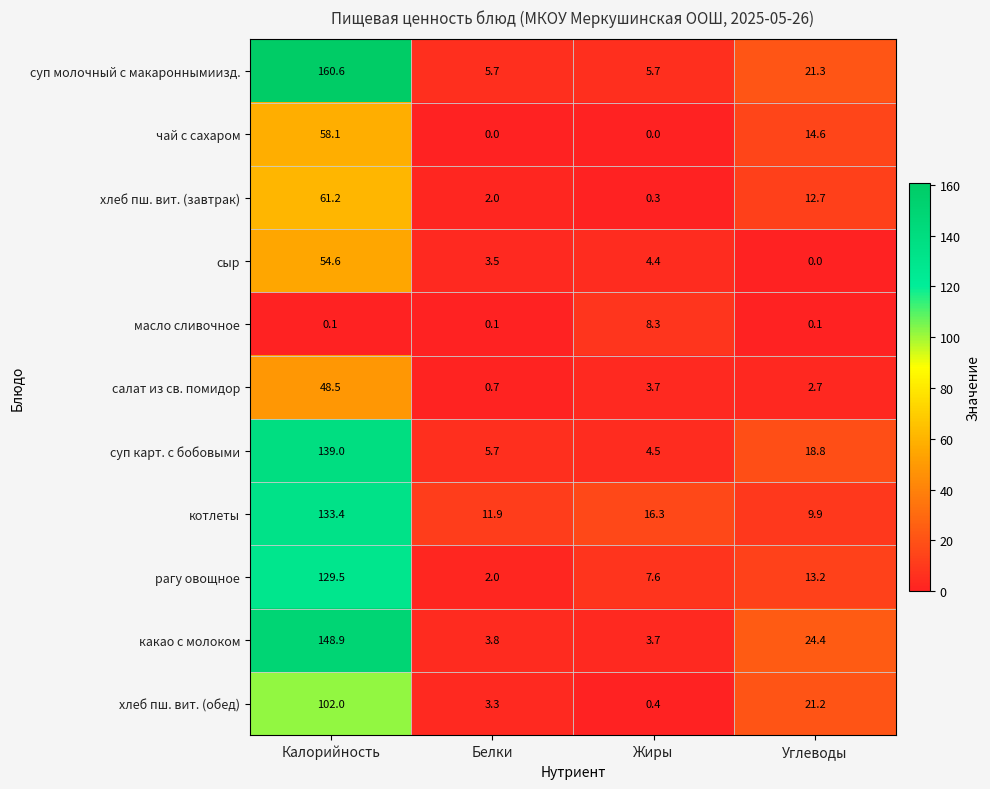

At which category does the chart reach its peak across all series?

Калорийность